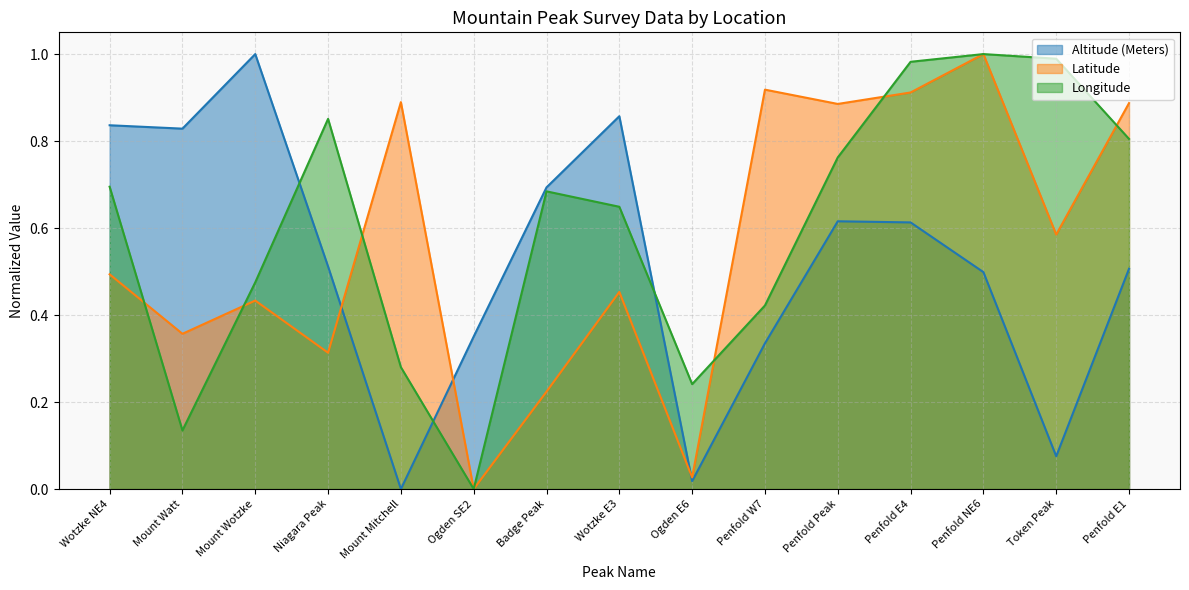

What is the greatest value displayed?

1.0